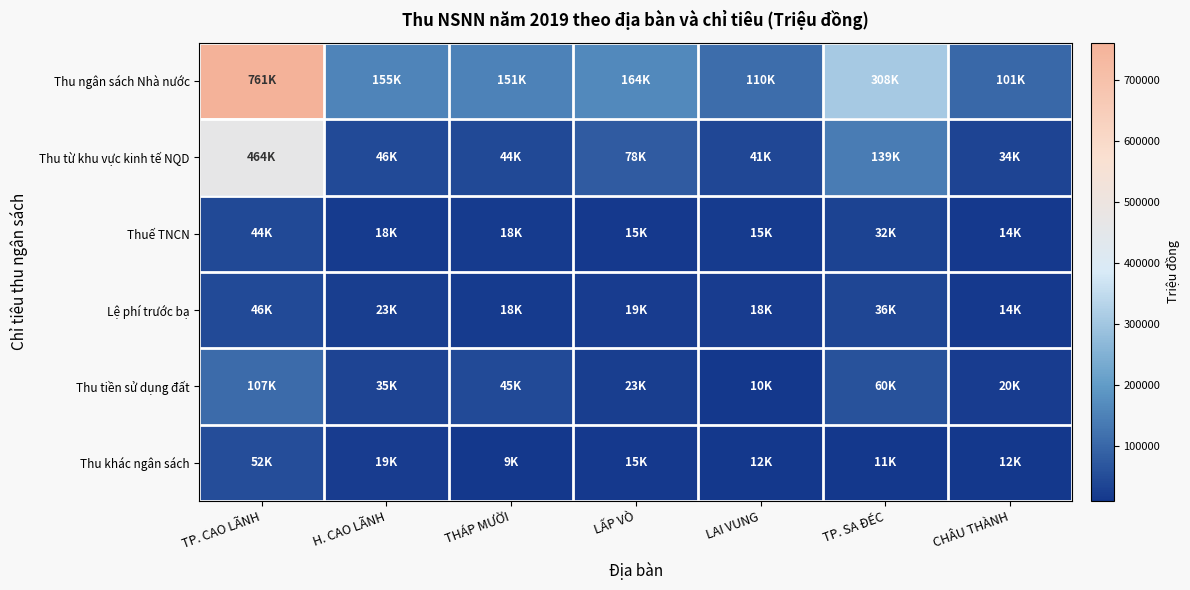

Reading right to left, list all the values displayed in this chart.

Thu ngân sách Nhà nước: CHÂU THÀNH=101210	TP. SA ĐÉC=307760	LAI VUNG=109970	LẤP VÒ=164030	THÁP MƯỜI=151050	H. CAO LÃNH=154800	TP. CAO LÃNH=761220
Thu từ khu vực kinh tế NQD: CHÂU THÀNH=34000	TP. SA ĐÉC=139000	LAI VUNG=40820	LẤP VÒ=78000	THÁP MƯỜI=44500	H. CAO LÃNH=45500	TP. CAO LÃNH=464000
Thuế TNCN: CHÂU THÀNH=13500	TP. SA ĐÉC=32000	LAI VUNG=15200	LẤP VÒ=14900	THÁP MƯỜI=17800	H. CAO LÃNH=17500	TP. CAO LÃNH=44000
Lệ phí trước bạ: CHÂU THÀNH=14000	TP. SA ĐÉC=36000	LAI VUNG=18500	LẤP VÒ=19000	THÁP MƯỜI=18000	H. CAO LÃNH=23000	TP. CAO LÃNH=46500
Thu tiền sử dụng đất: CHÂU THÀNH=20000	TP. SA ĐÉC=60000	LAI VUNG=10000	LẤP VÒ=23000	THÁP MƯỜI=45000	H. CAO LÃNH=35000	TP. CAO LÃNH=107000
Thu khác ngân sách: CHÂU THÀNH=11500	TP. SA ĐÉC=11000	LAI VUNG=12000	LẤP VÒ=15000	THÁP MƯỜI=9300	H. CAO LÃNH=19000	TP. CAO LÃNH=52000